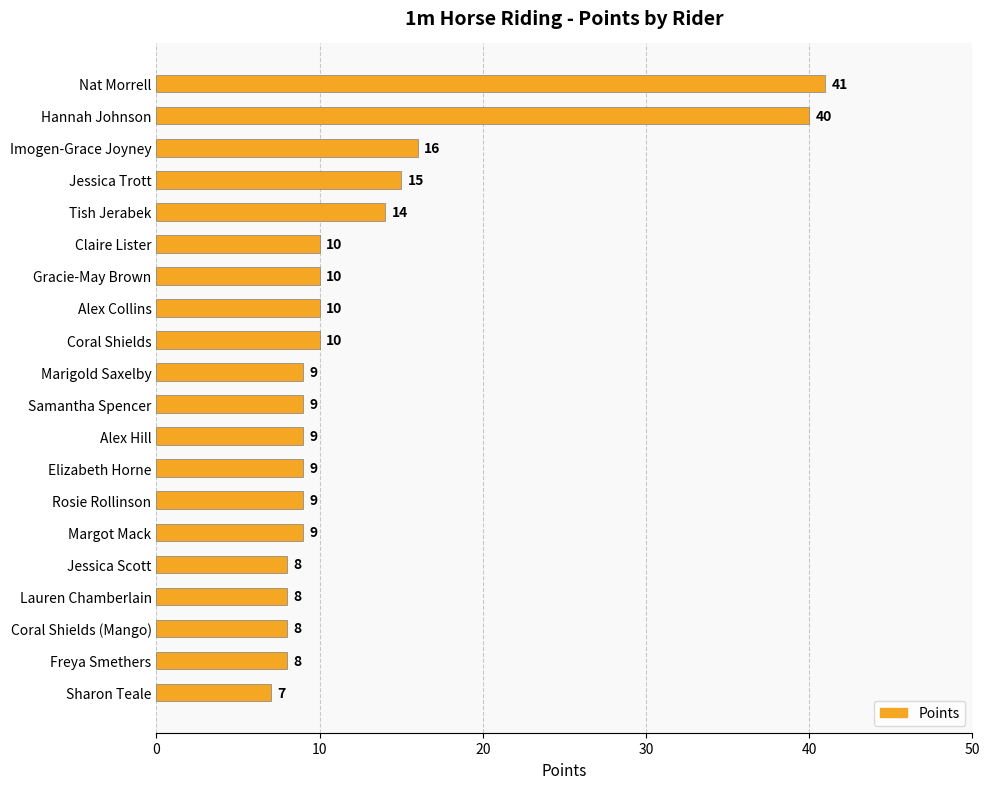

Read the value at Claire Lister.

10